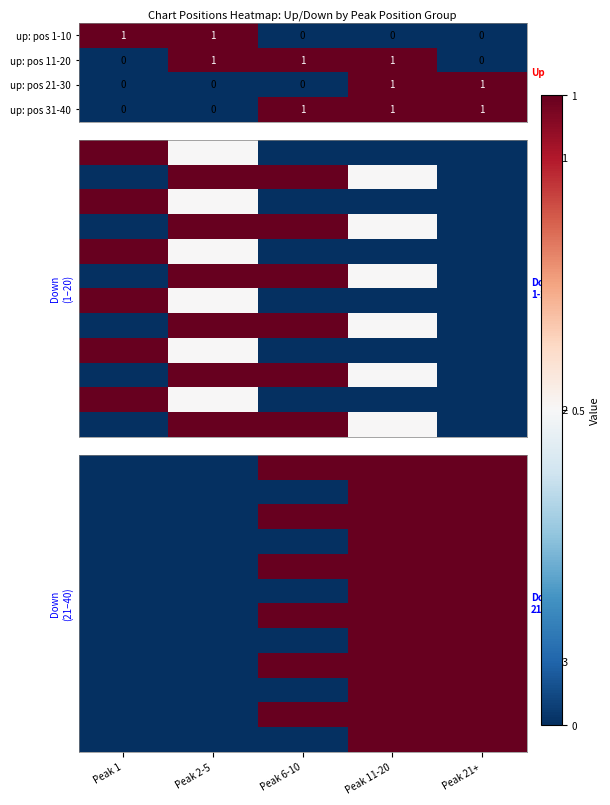

How many values in up: pos 31-40 are above zero?

3